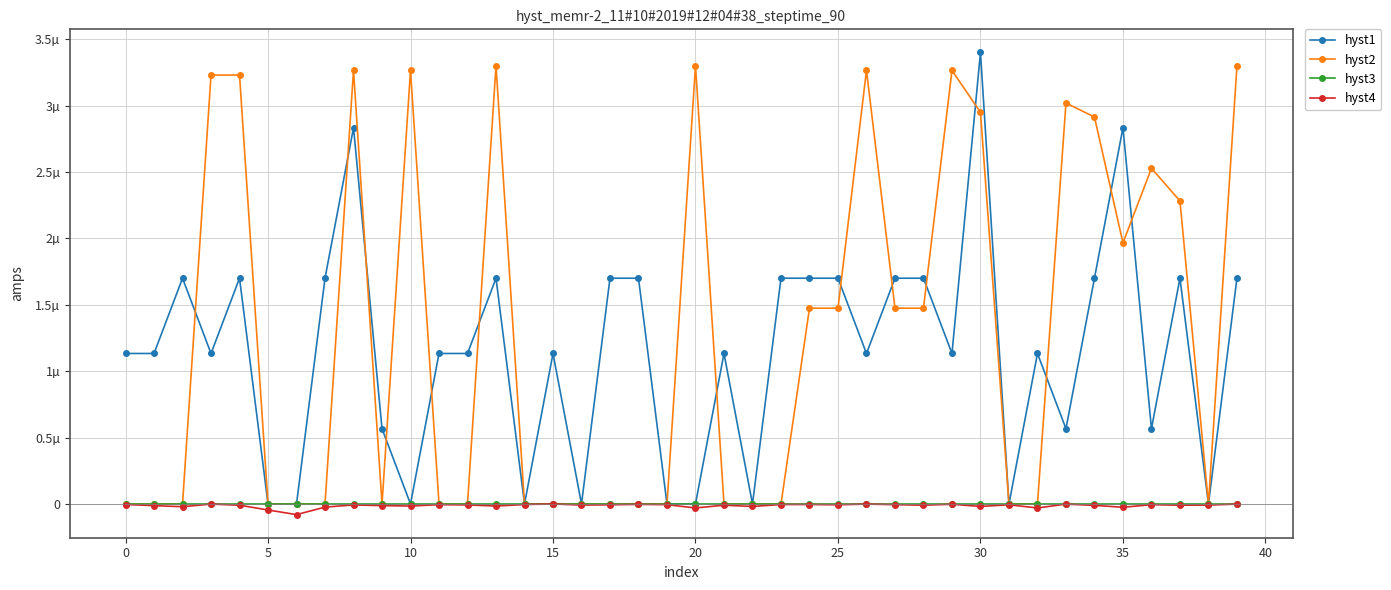

What are all the series names shown in the legend?

hyst1, hyst2, hyst3, hyst4